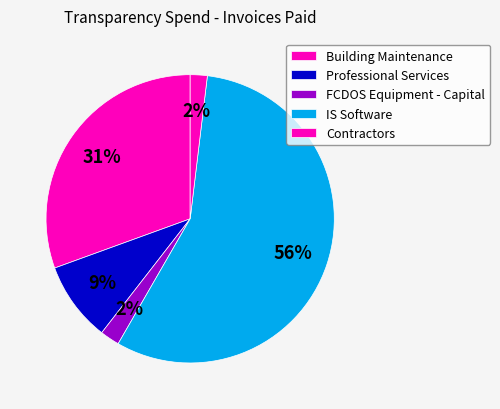

Count the number of slices in the pie.

5